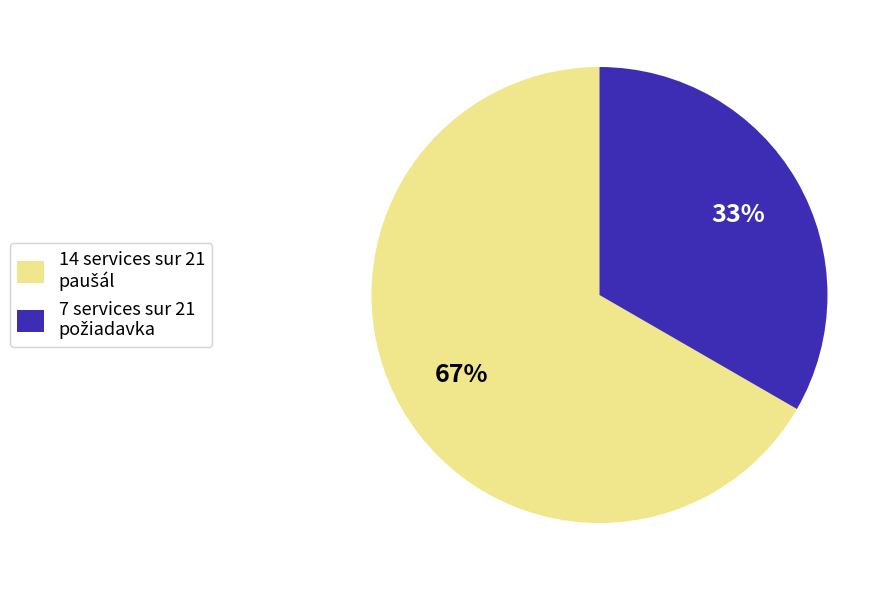

To the nearest percent, what is the average slice percentage?

50%